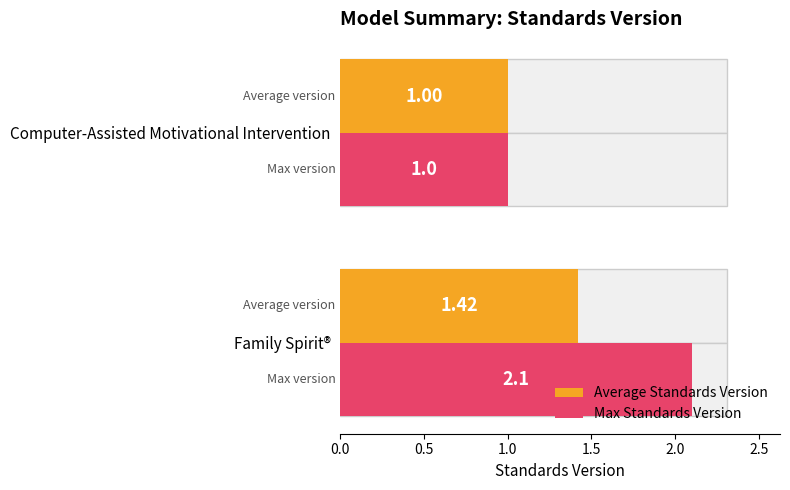

What is the sum of all Average Standards Version values?

2.4